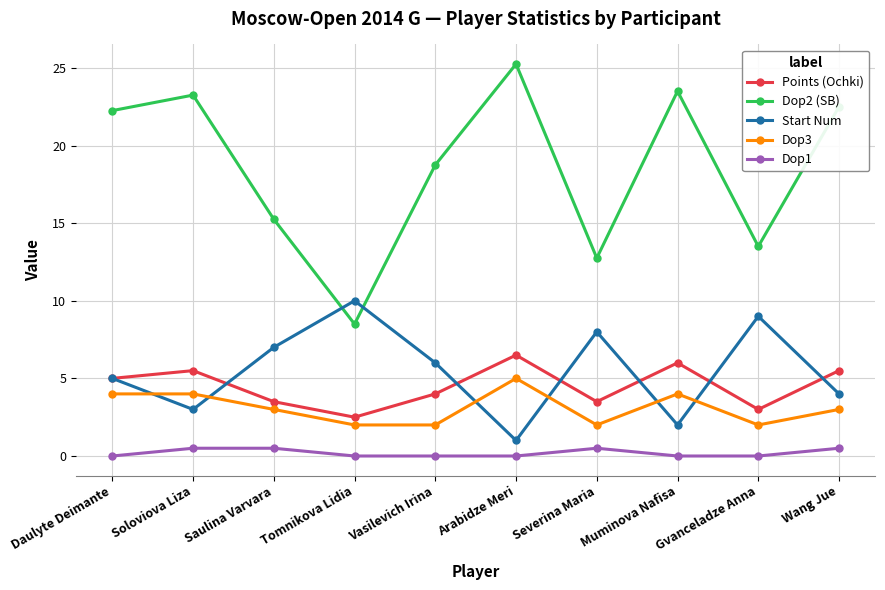

What is the label of the 10th point from the right?

Daulyte Deimante